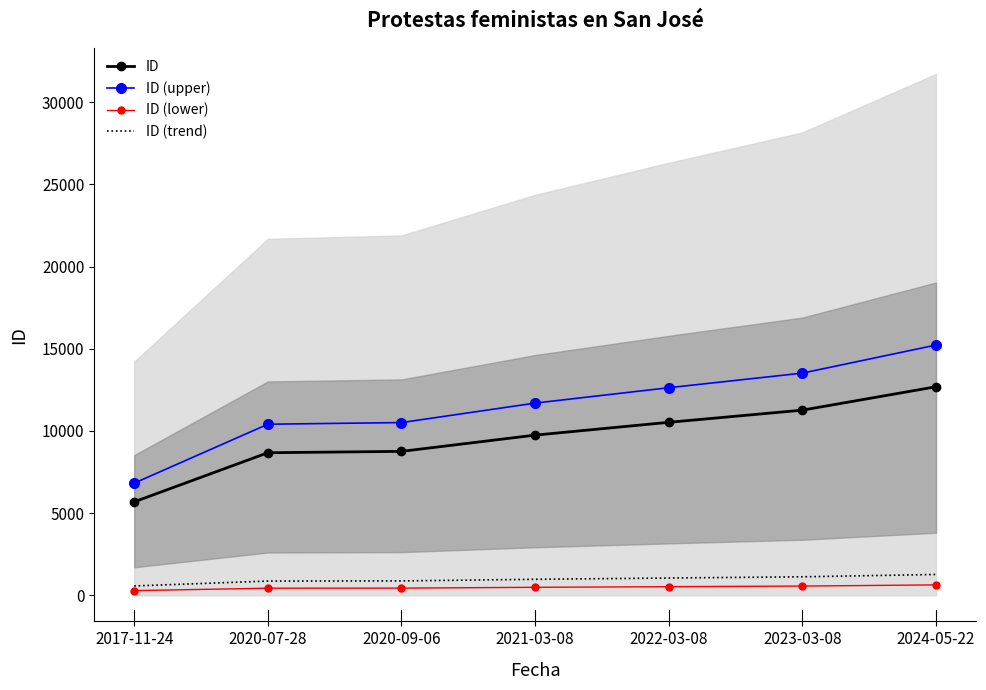

Which category has the highest value in the ID series?

2024-05-22